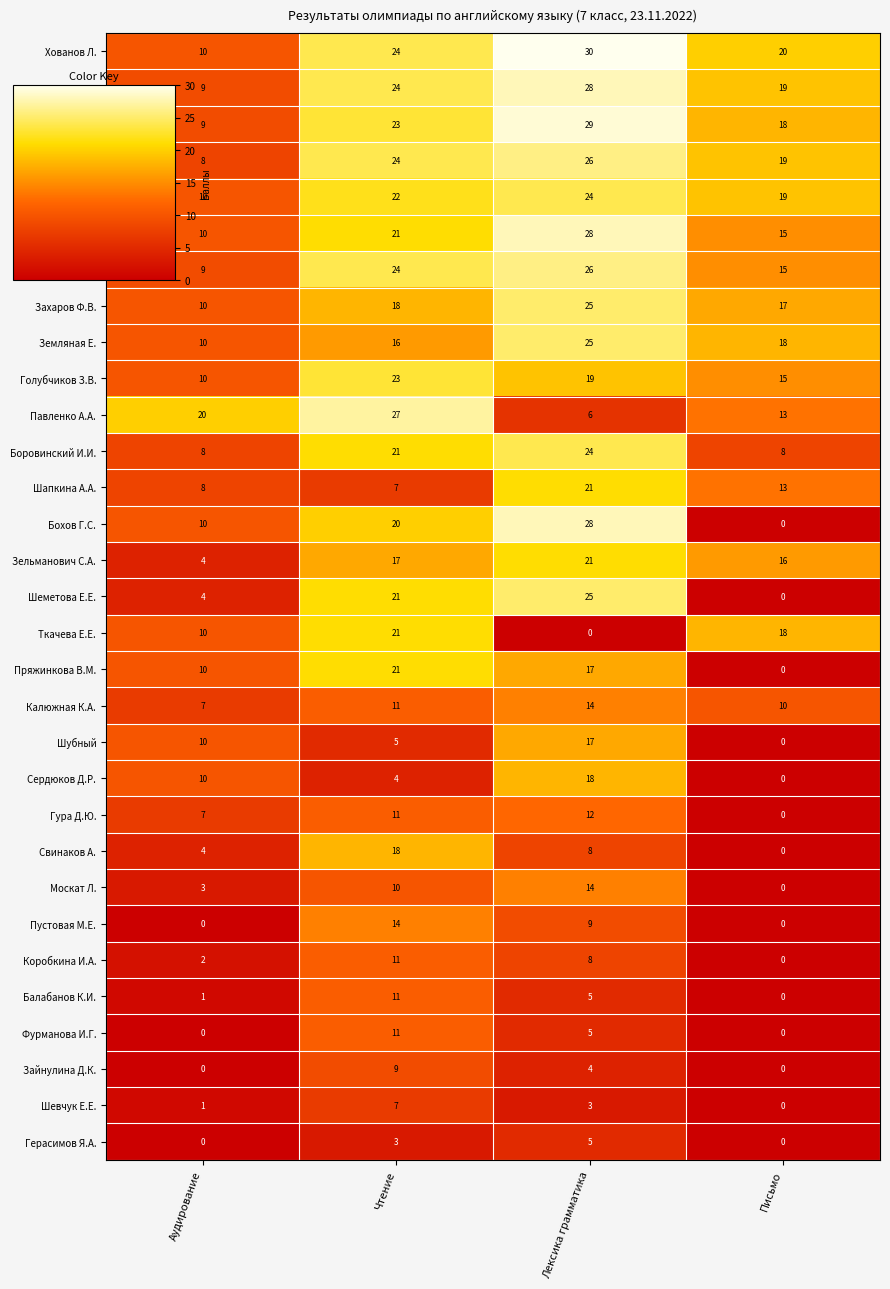

The value of Хованов Л. at Аудирование is 4. True or false?

False